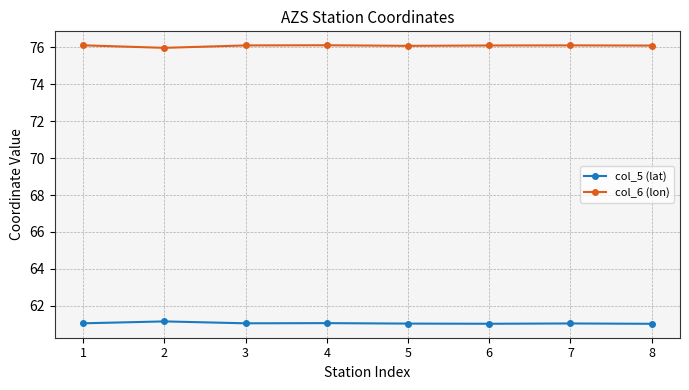

True or false: col_6 (lon) and col_5 (lat) intersect in this chart.

False